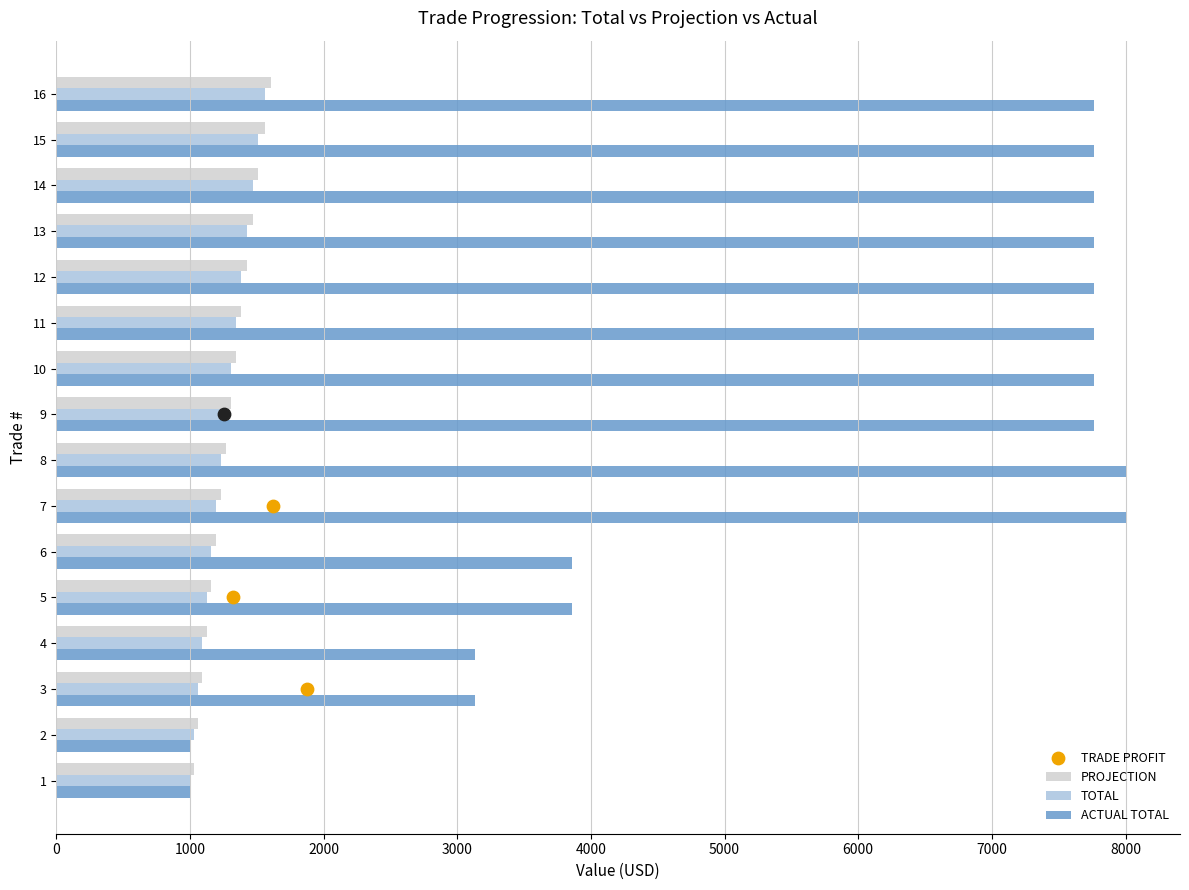

Is the value of ACTUAL TOTAL at 6 greater than the value of TOTAL at 3?

Yes